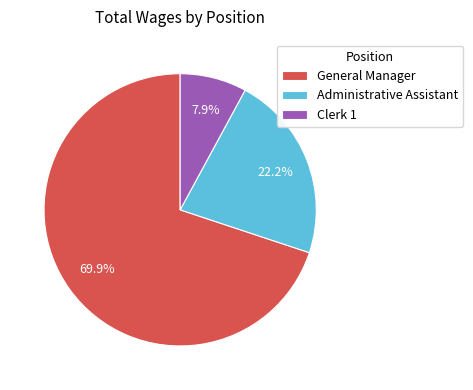

To the nearest percent, what portion does Administrative Assistant represent?

22%